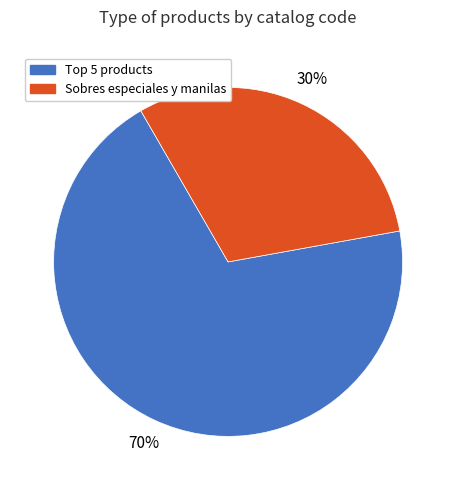

Is there a majority slice in this chart?

Yes